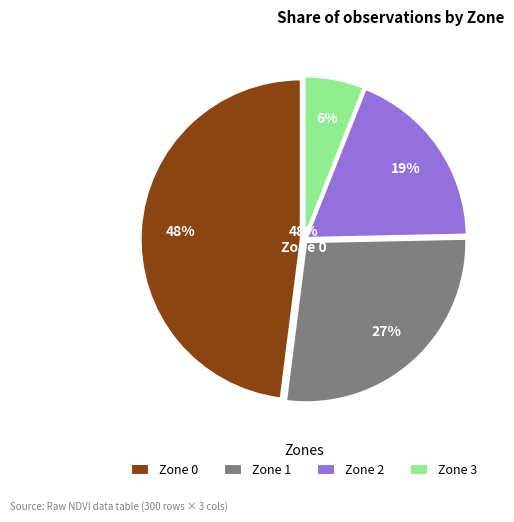

True or false: Zone 3 accounts for 16% of the total.

False